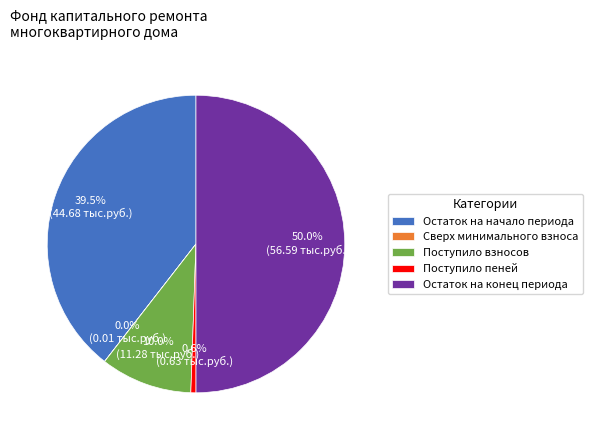

How much of the chart is everything except Поступило пеней?

99.4%